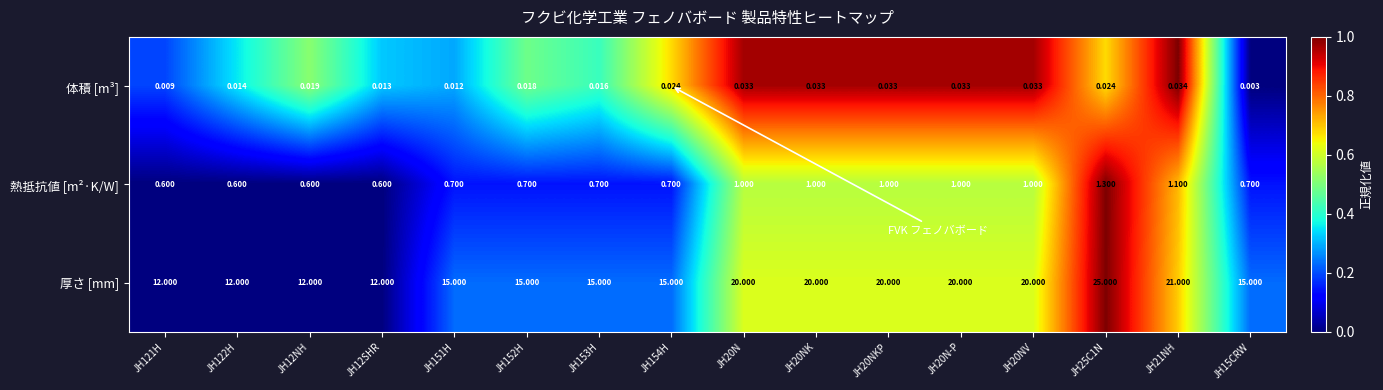

Count the number of categories in the chart.

16